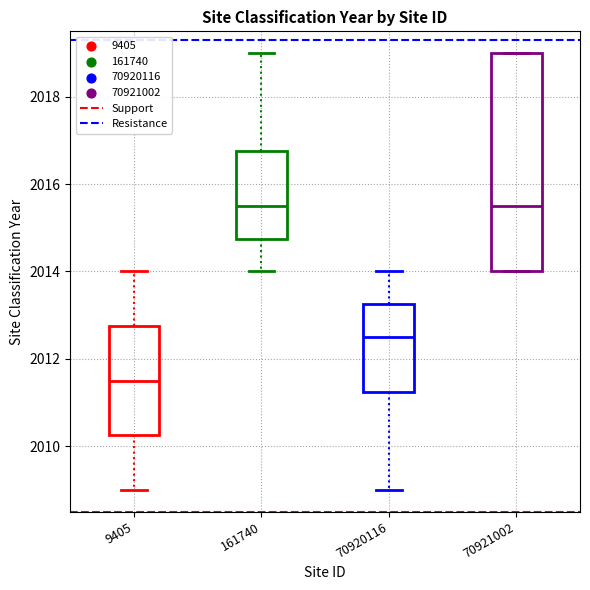

Reading left to right, transcribe this box plot: for each box, give where its median line is, the range the box spans, and where its two whiskers end, as read against the y-axis. The values are not printed on the chart, so give them approximately, as read against the axis.

9405: median 2011.6, box 2010.2 to 2012.8, whiskers 2009.0 to 2014.0
161740: median 2015.6, box 2014.8 to 2016.8, whiskers 2014.0 to 2019.0
70920116: median 2012.6, box 2011.2 to 2013.2, whiskers 2009.0 to 2014.0
70921002: median 2015.6, box 2014.0 to 2019.0, whiskers 2014.0 to 2019.0